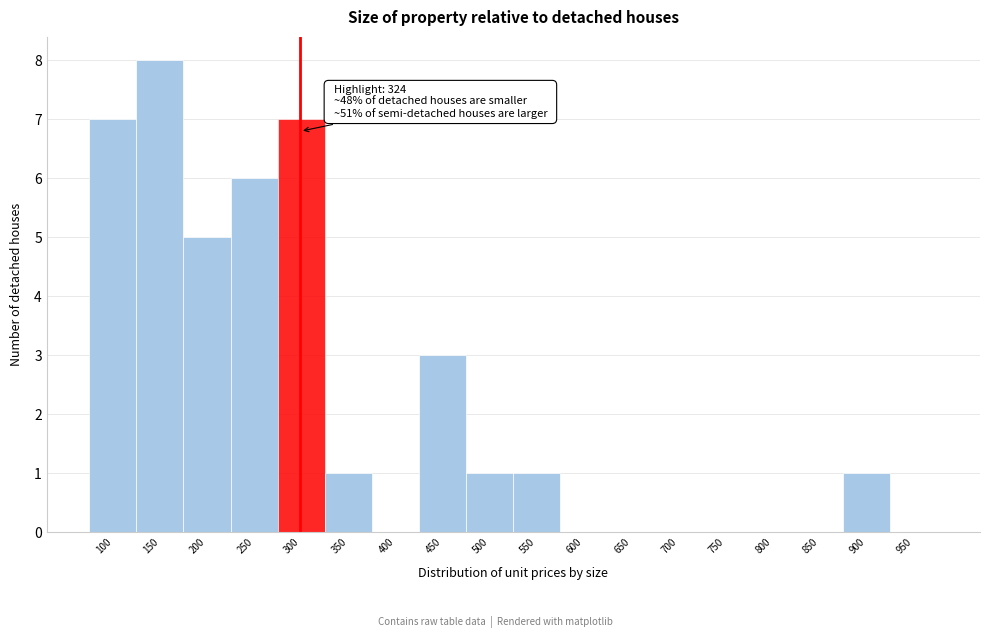

Reading left to right, list all the values displayed in this chart.

100=7	150=8	200=5	250=6	300=7	350=1	400=0	450=3	500=1	550=1	600=0	650=0	700=0	750=0	800=0	850=0	900=1	950=0